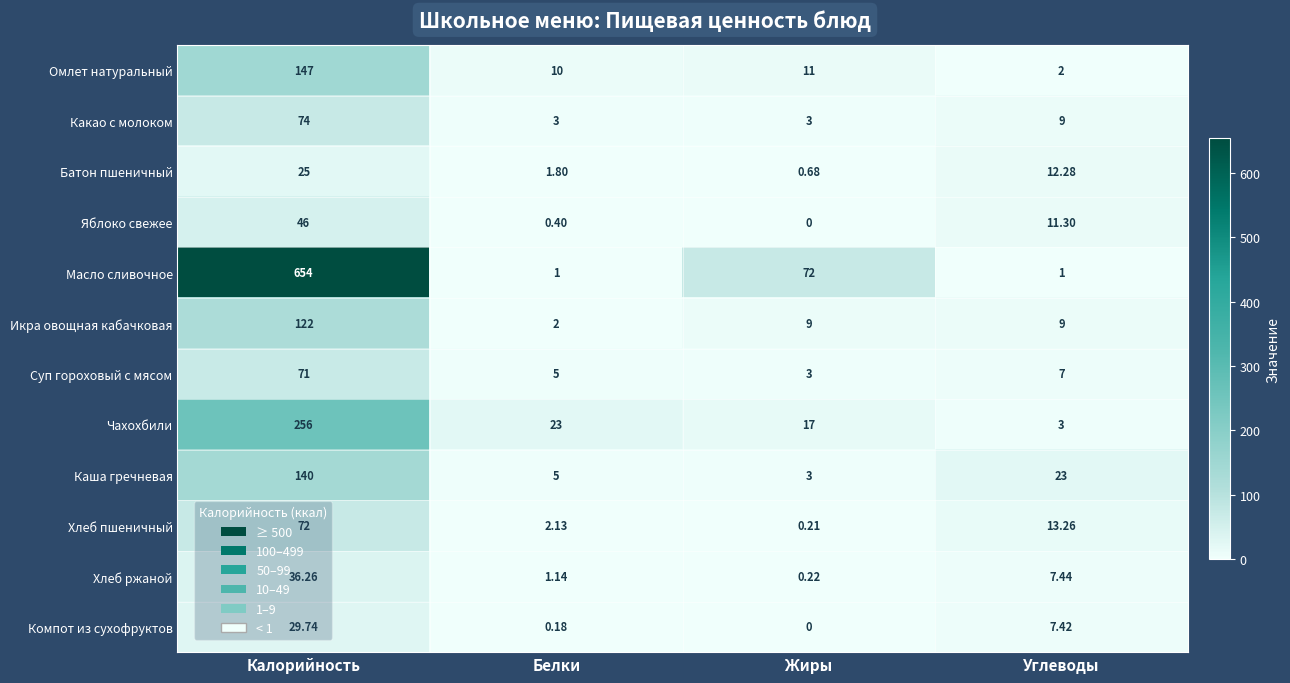

What is the total value across all series at Углеводы?

105.7